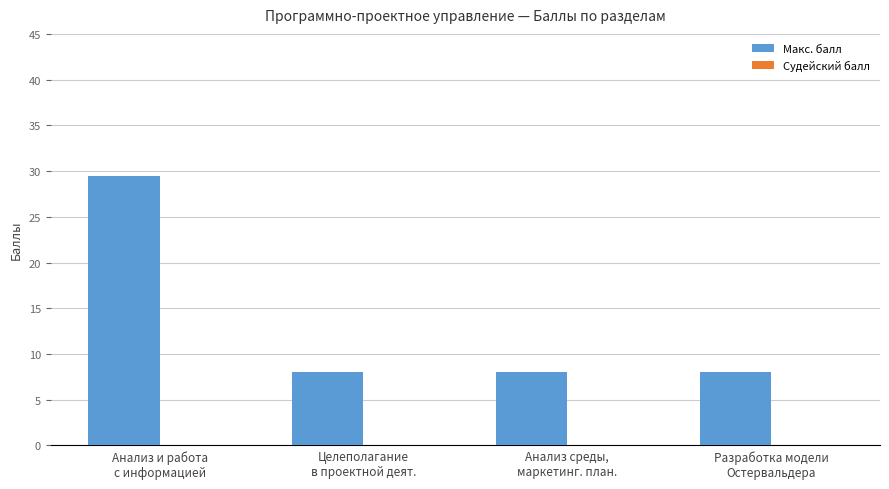

What is the sum of all values?

53.5